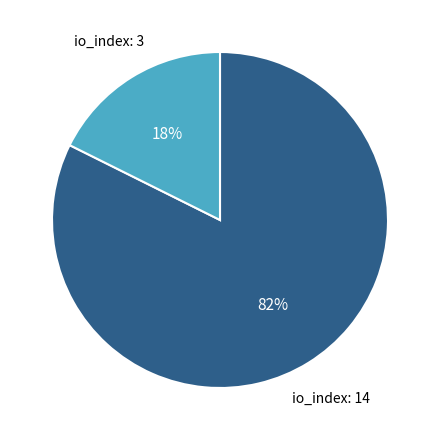

Is there any slice that represents more than half of the pie?

Yes